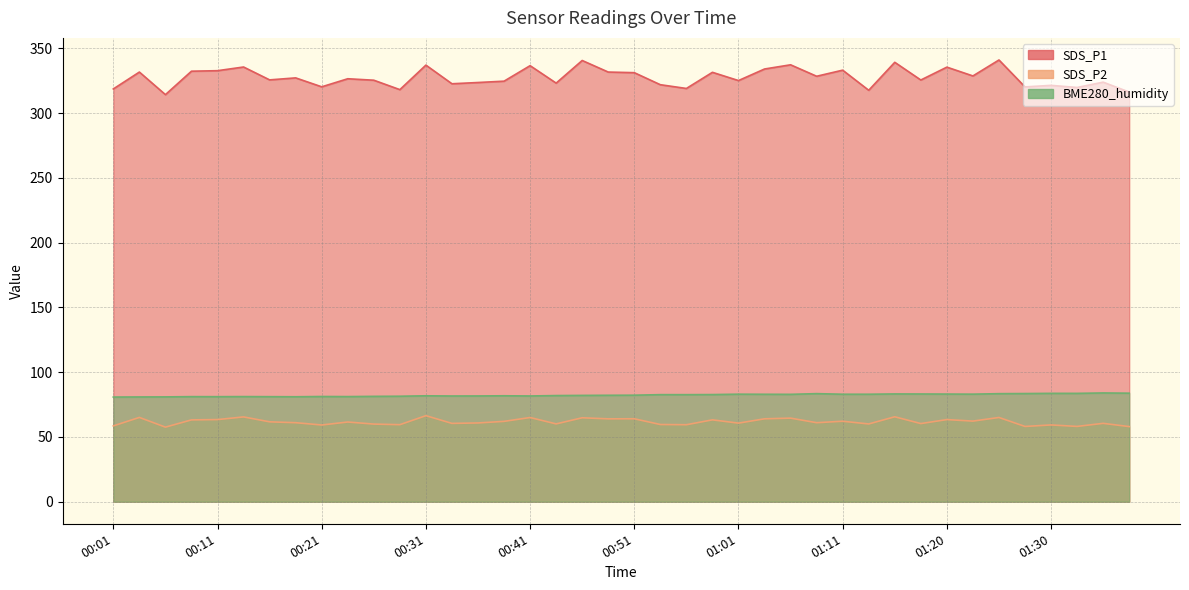

What is the total value across all series at 01:23?

474.0